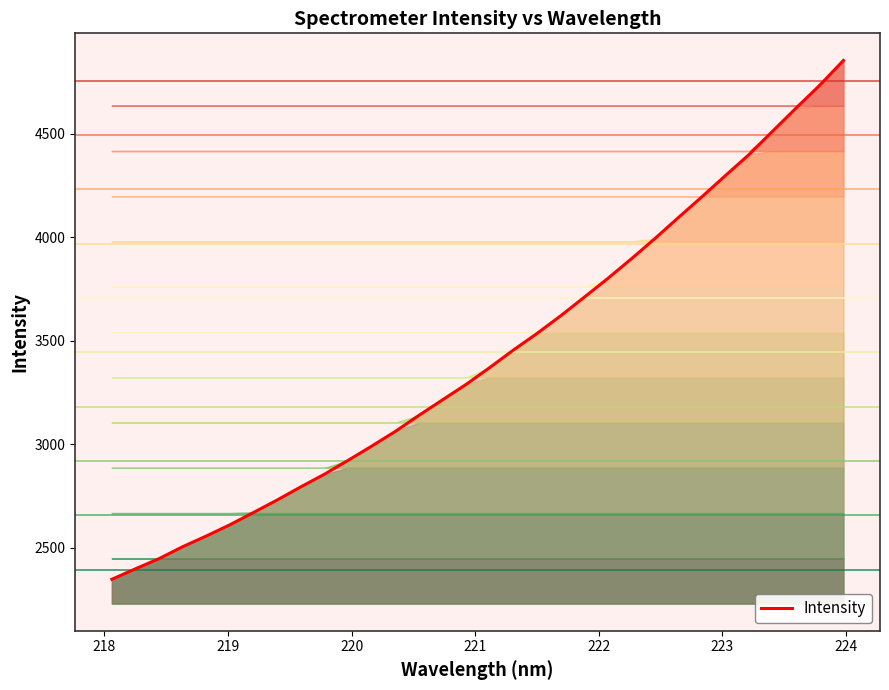

How many lines are shown in the chart?

1